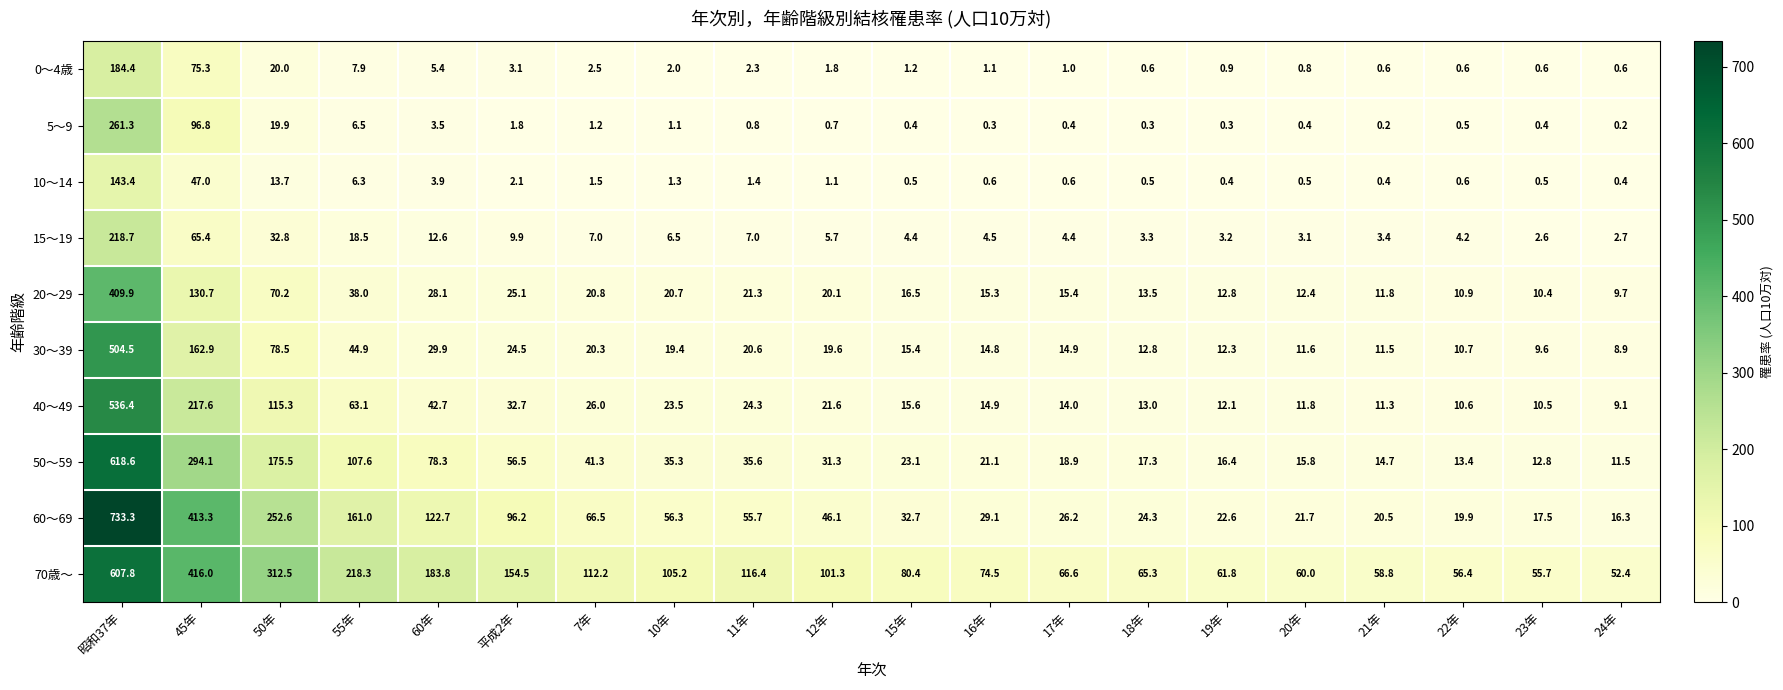

The 40～49 series shows 11.3 at 21年. True or false?

True